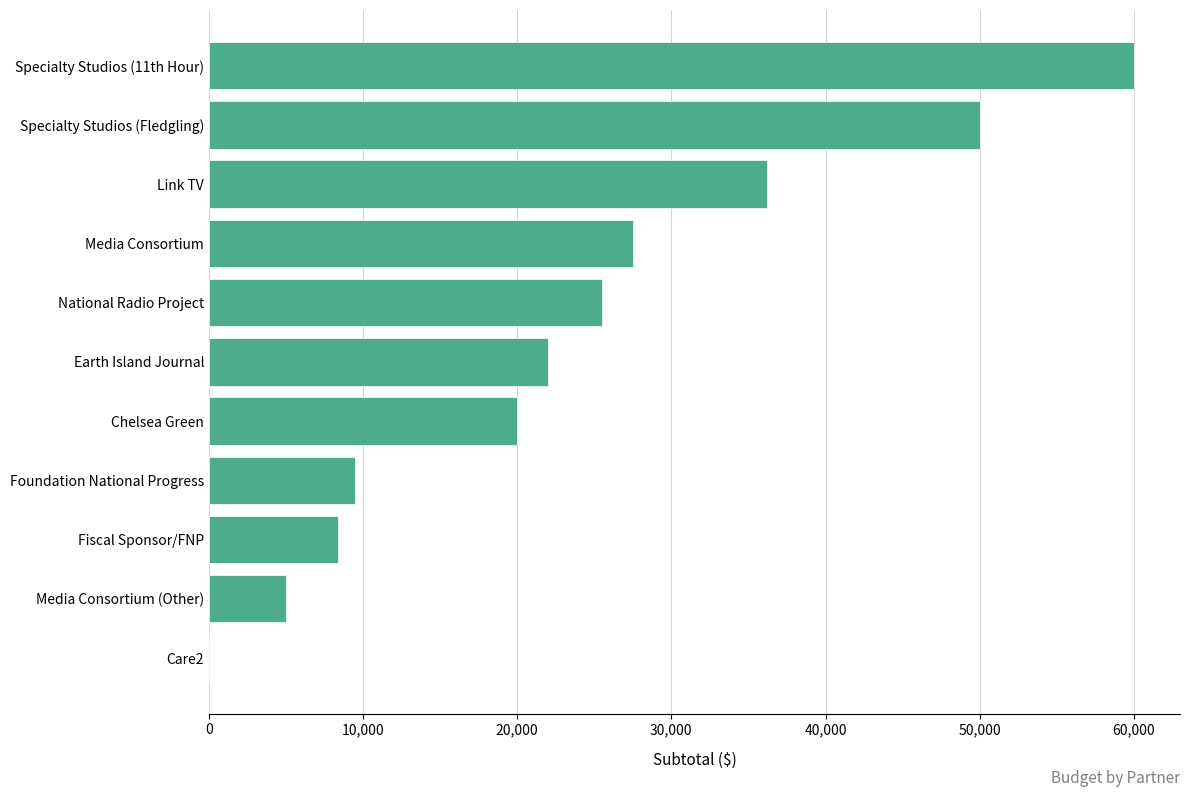

How many values are above zero?

10